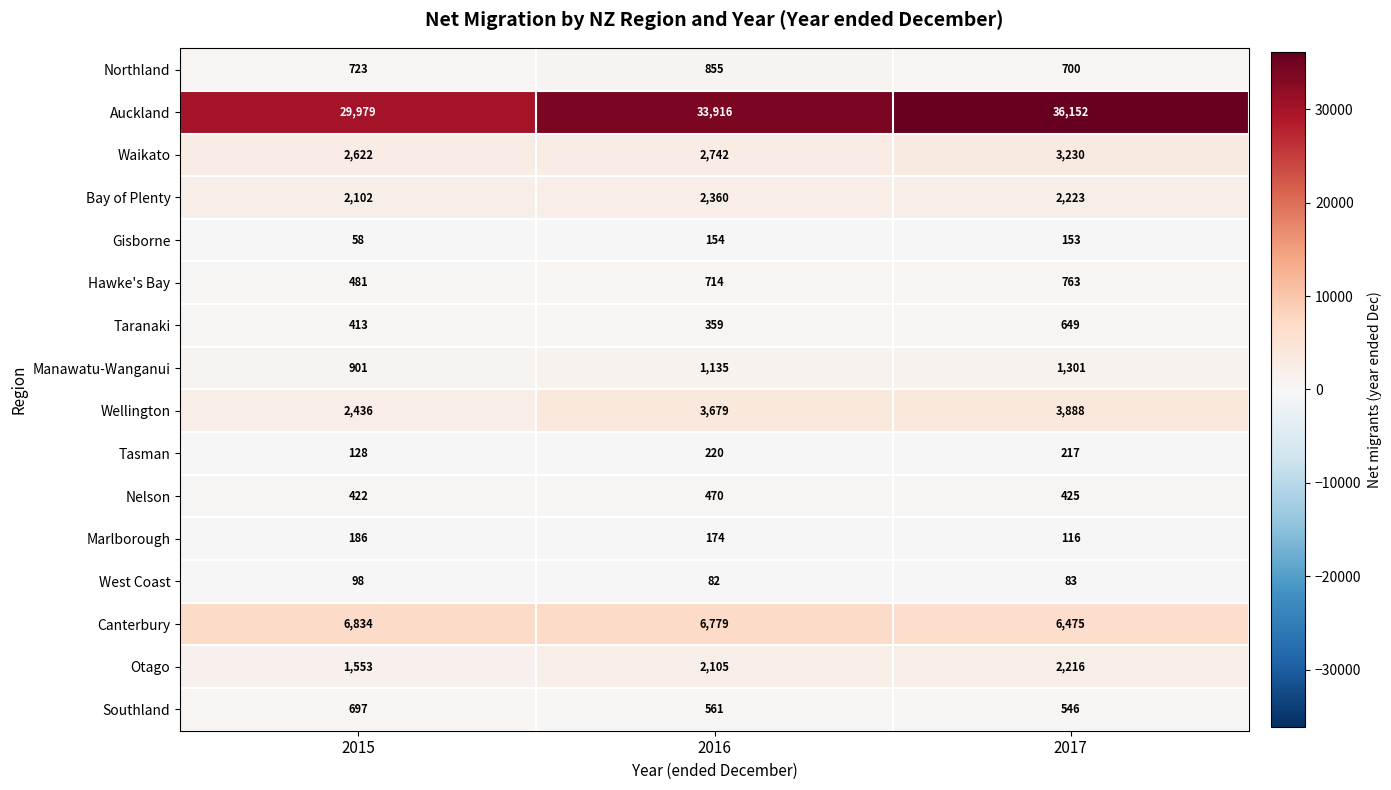

Is the value of Canterbury at 2016 greater than the value of Nelson at 2016?

Yes